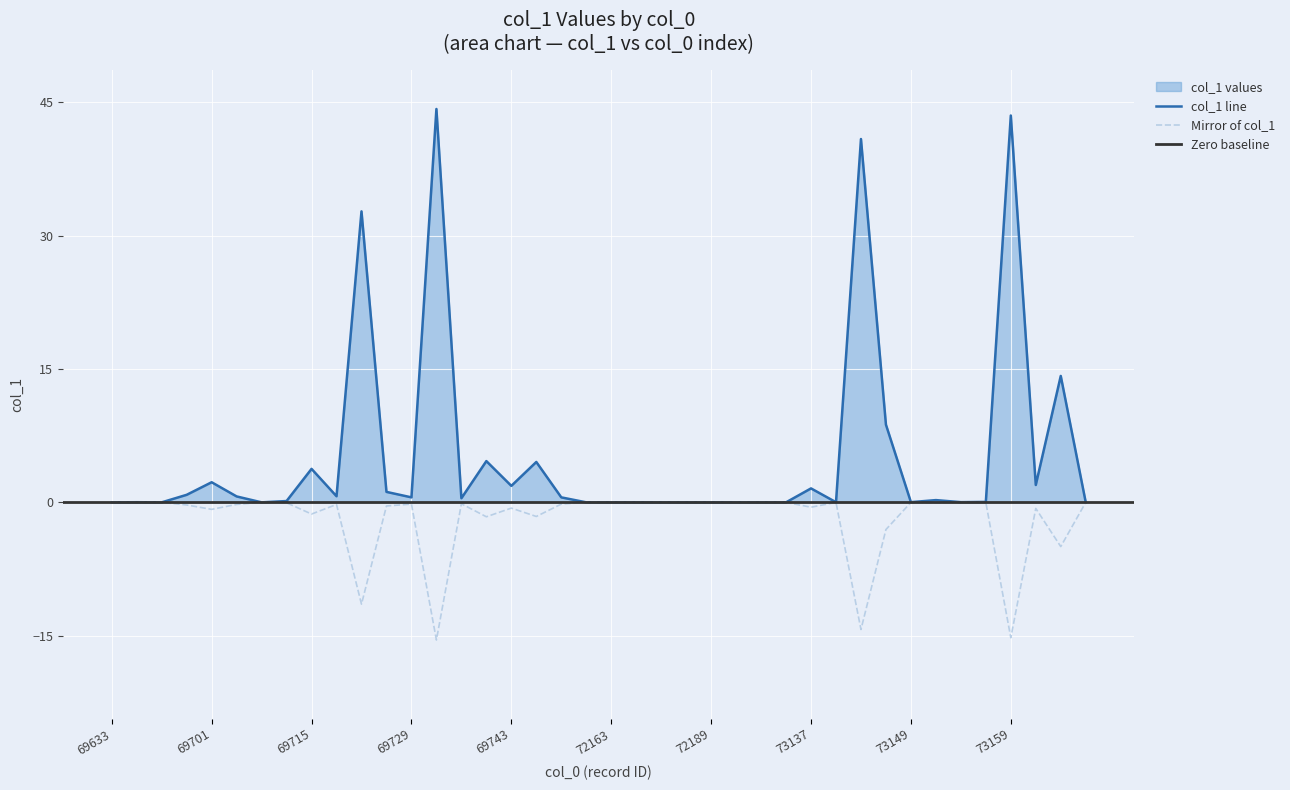

List the labels in order of value, largest first.

69731, 73159, 73145, 69721, 73169, 73147, 69737, 69749, 69715, 69701, 73167, 69743, 73137, 69723, 69699, 69717, 69709, 69729, 71015, 69735, 73151, 69713, 73155, 73149, 73153, 69647, 73141, 73171, 69633, 69679, 69711, 72159, 72163, 72167, 72181, 72183, 72189, 72191, 72195, 73123